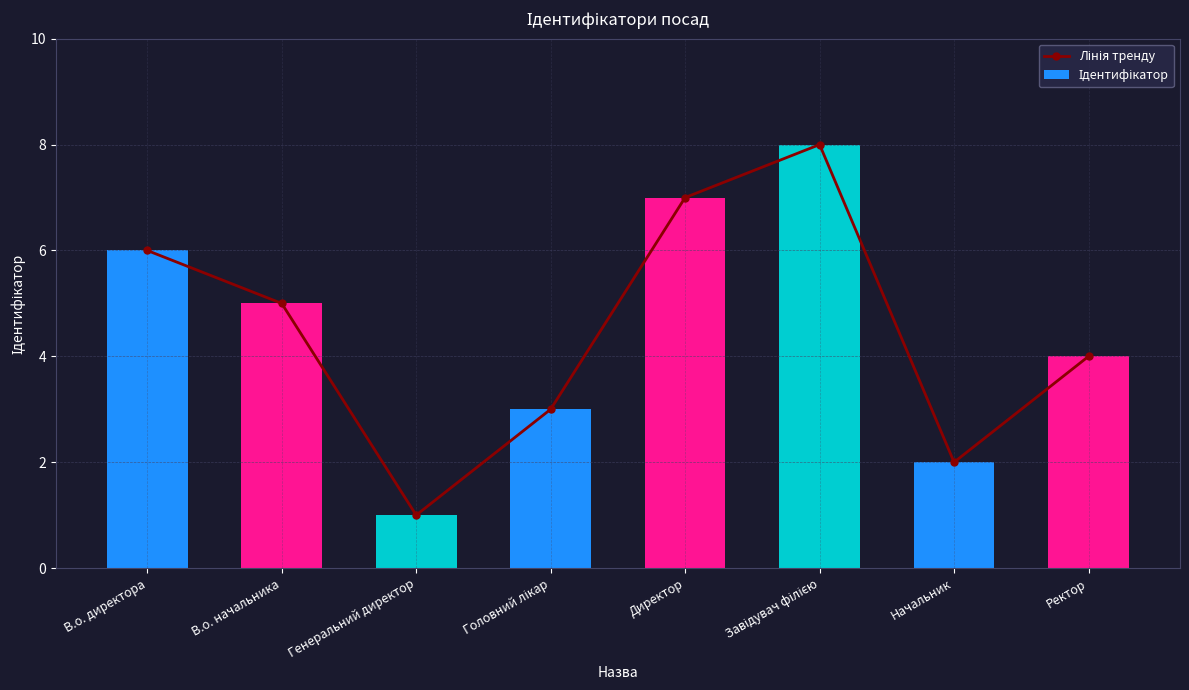

What is the label of the 6th bar from the right?

Генеральний директор